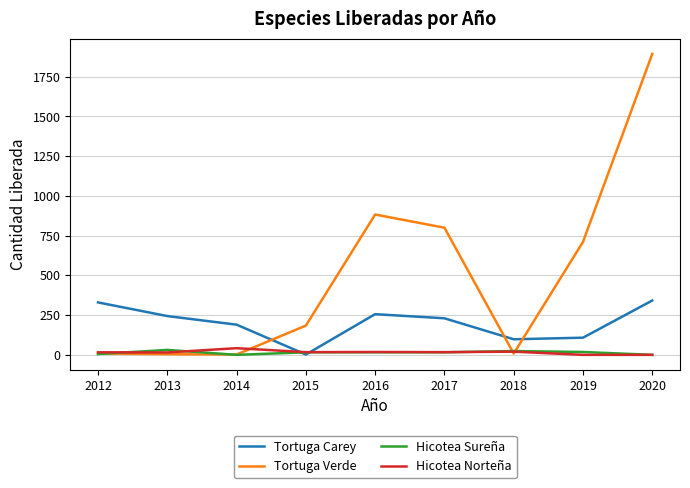

Is it true that Hicotea Sureña equals 16 at 2017?

True